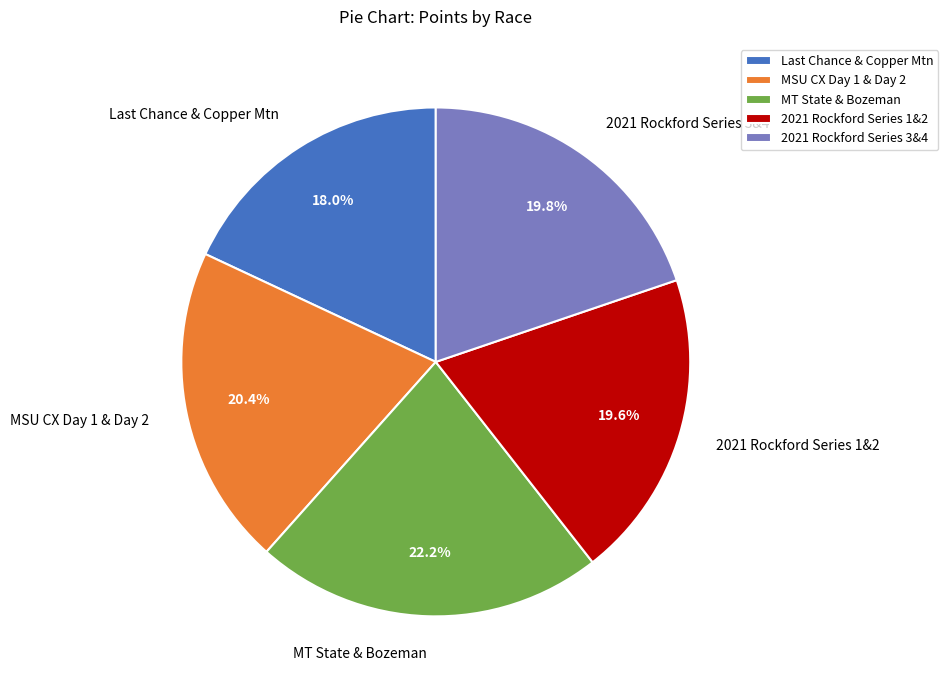

Does 2021 Rockford Series 1&2 represent more than half of the total?

No